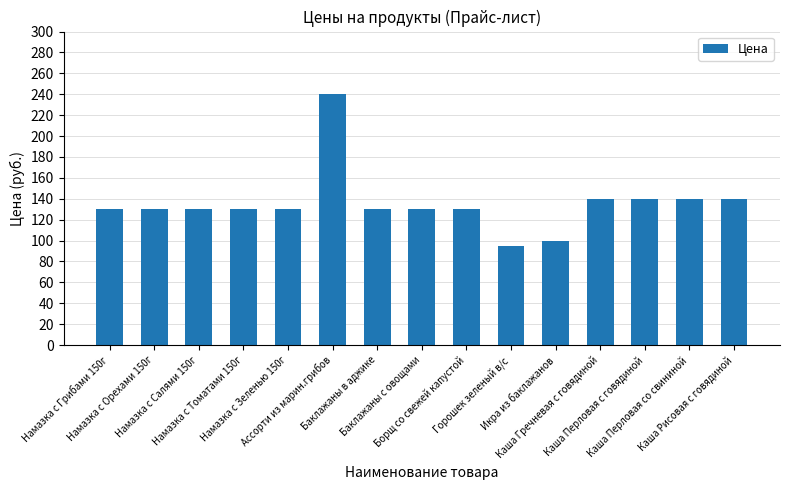

Count the number of data series in this chart.

1